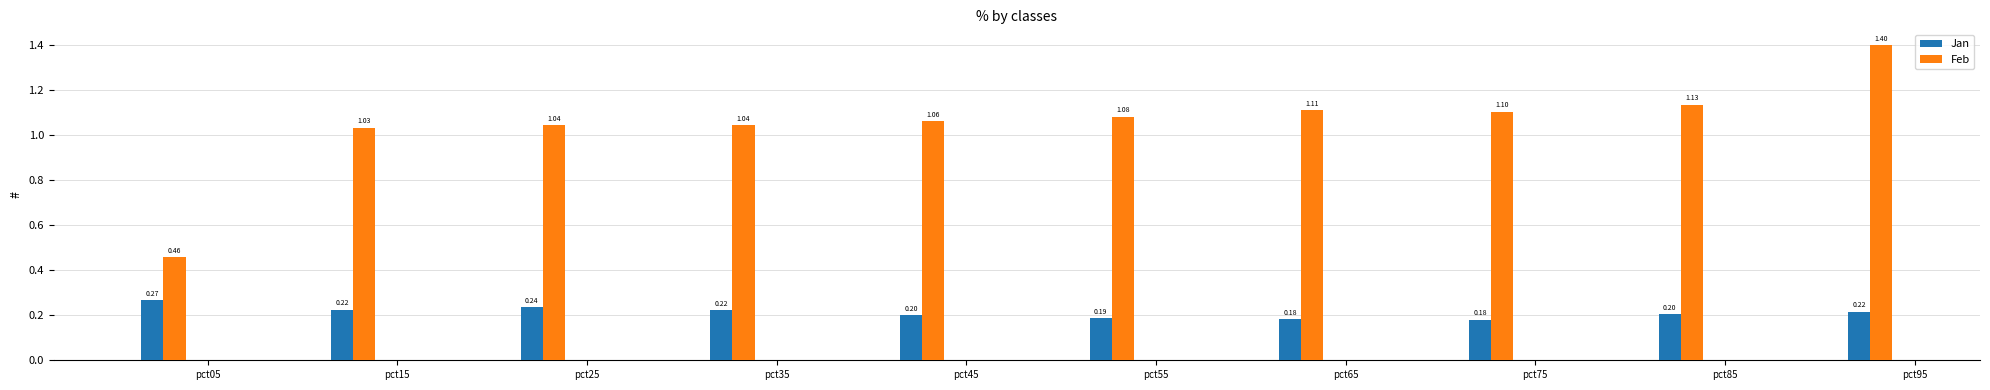

What is the spread (max minus min) of values at pct25?

0.8